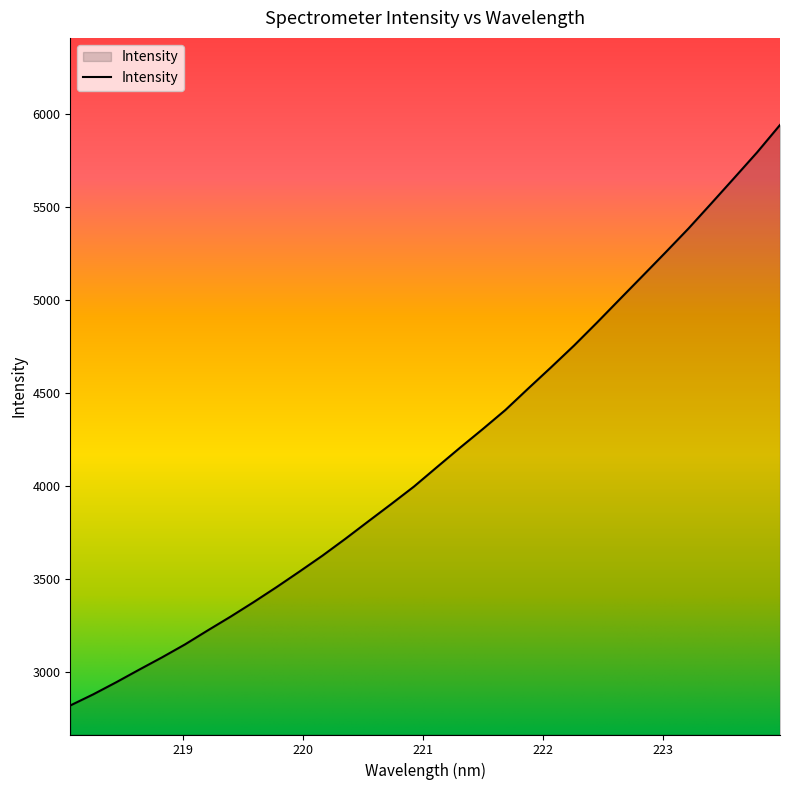

What is the difference between the maximum and minimum values?

3118.6